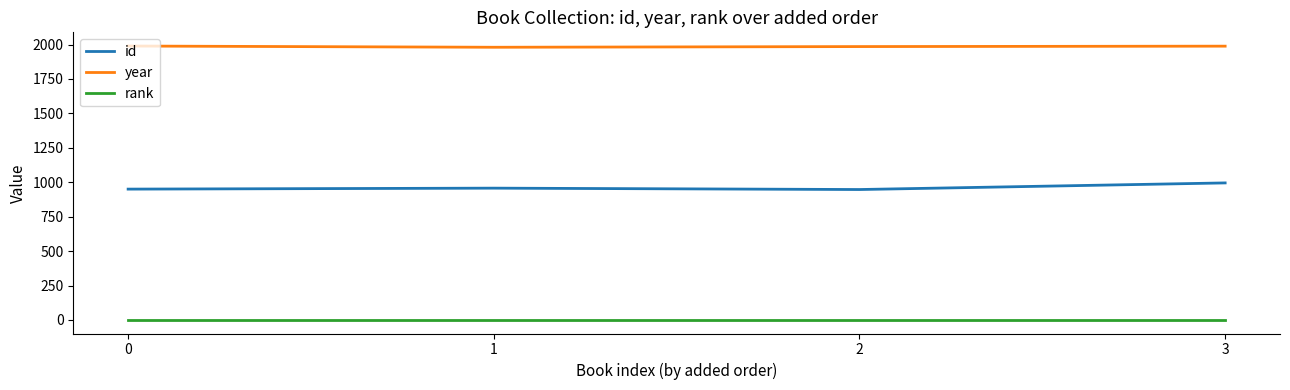

What is the greatest value displayed?

1989